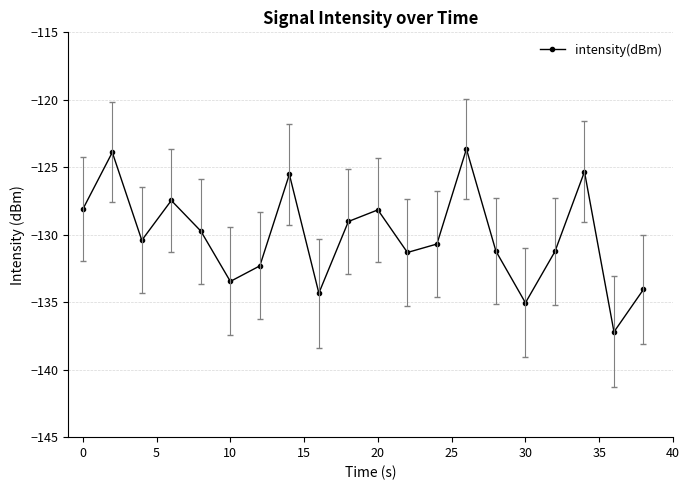

What is the smallest value displayed?

-137.2